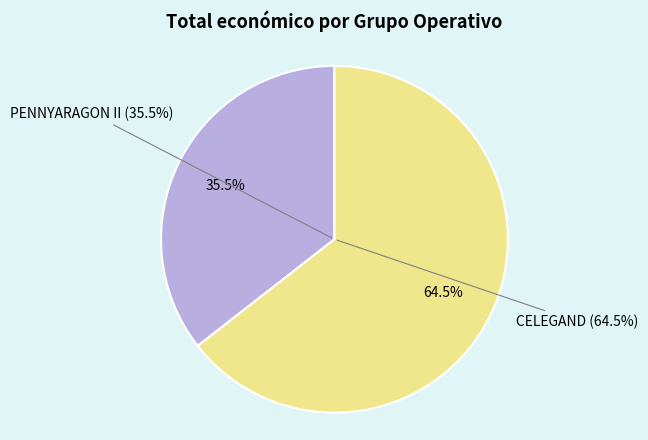

Is the sum of Groupe opérationnel PENNYARAGON II and Groupe opérationnel CELEGAND greater than half?

Yes